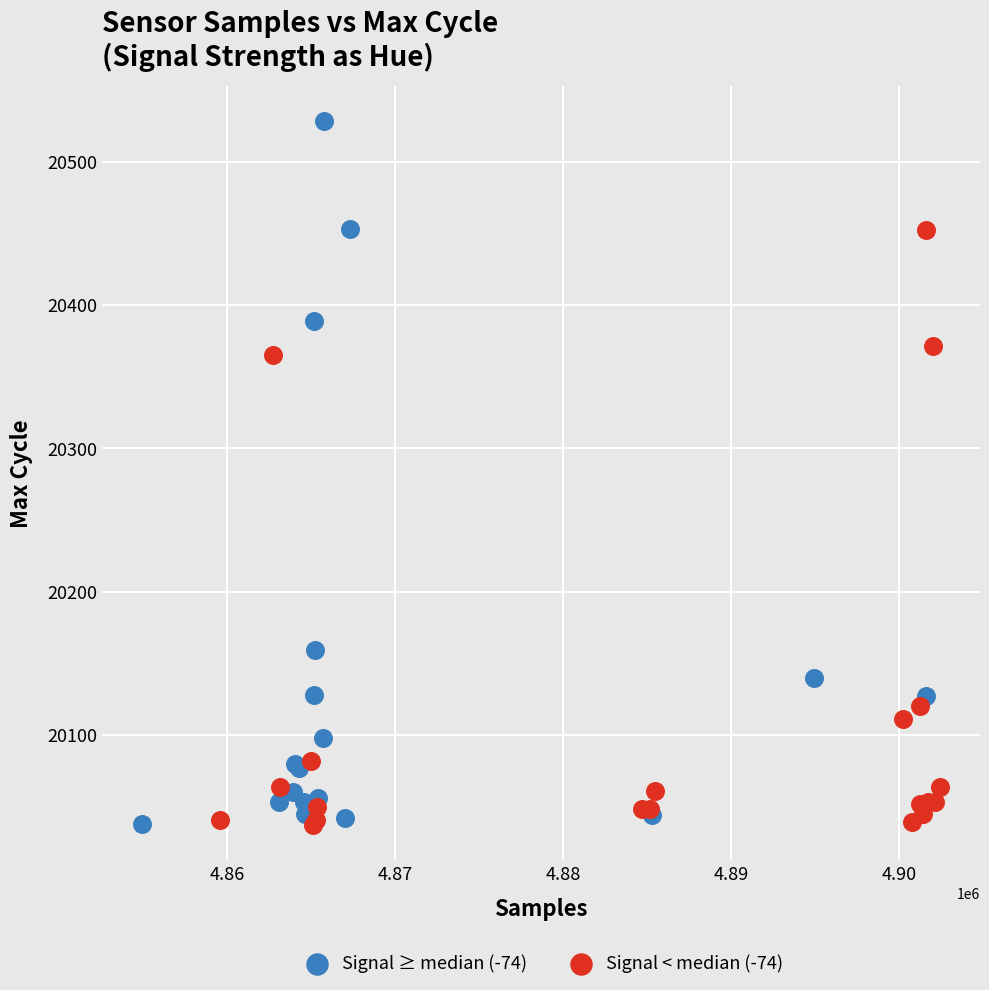

Which series has the widest spread of Y values?

Signal ≥ median (-74)